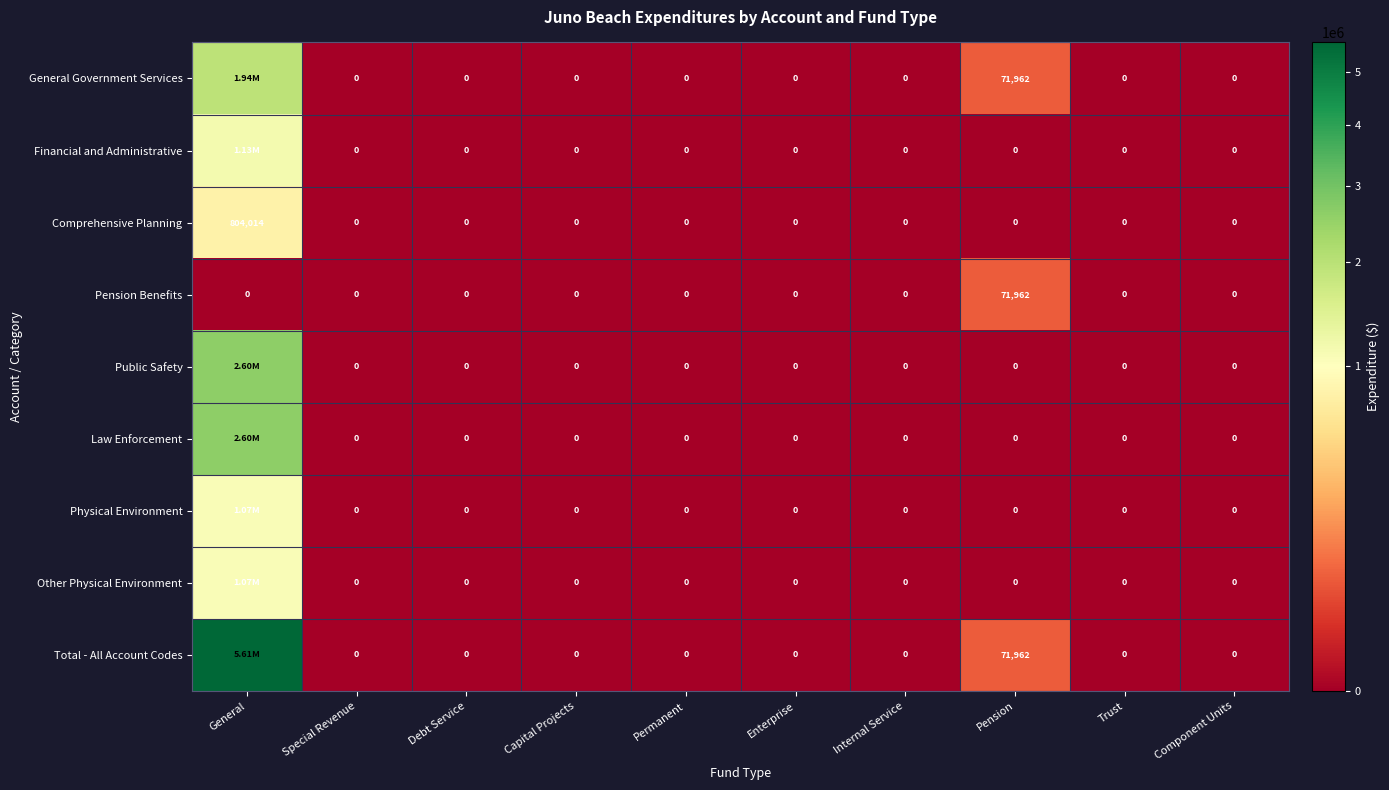

What is the average value of the Comprehensive Planning series?

80401